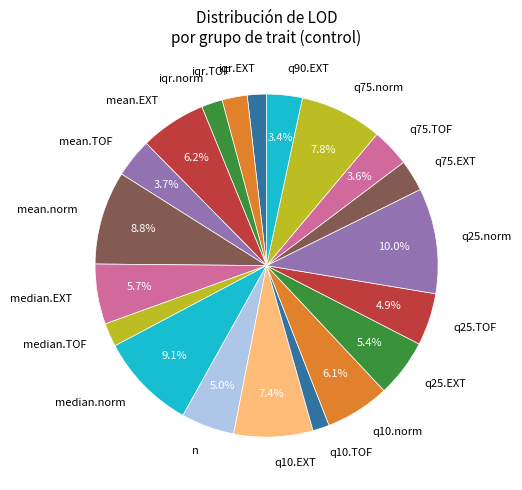

Which slice is the largest?

q25.norm